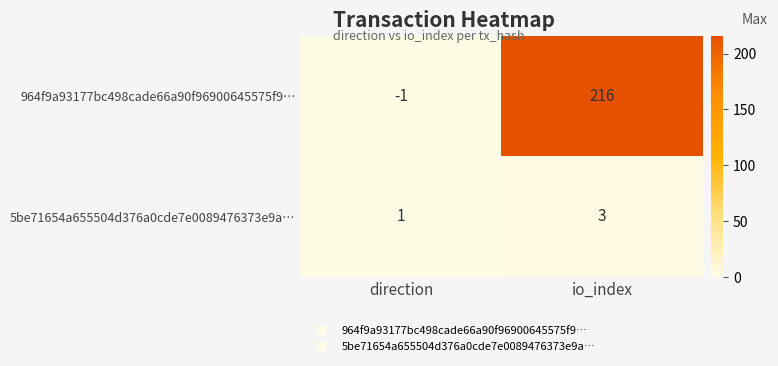

Which category has the highest value in the 964f9a93177bc498cade66a90f96900645575f9… series?

io_index